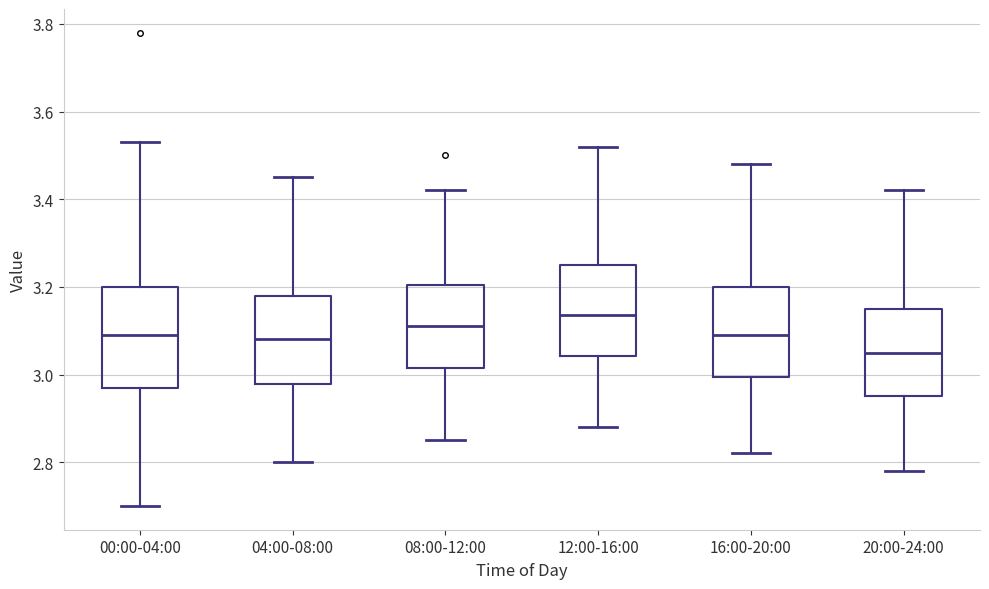

Where does the lower whisker of the box for 00:00-04:00 end on the y-axis? The values are not printed on the chart, so give them approximately, as read against the axis.

2.70